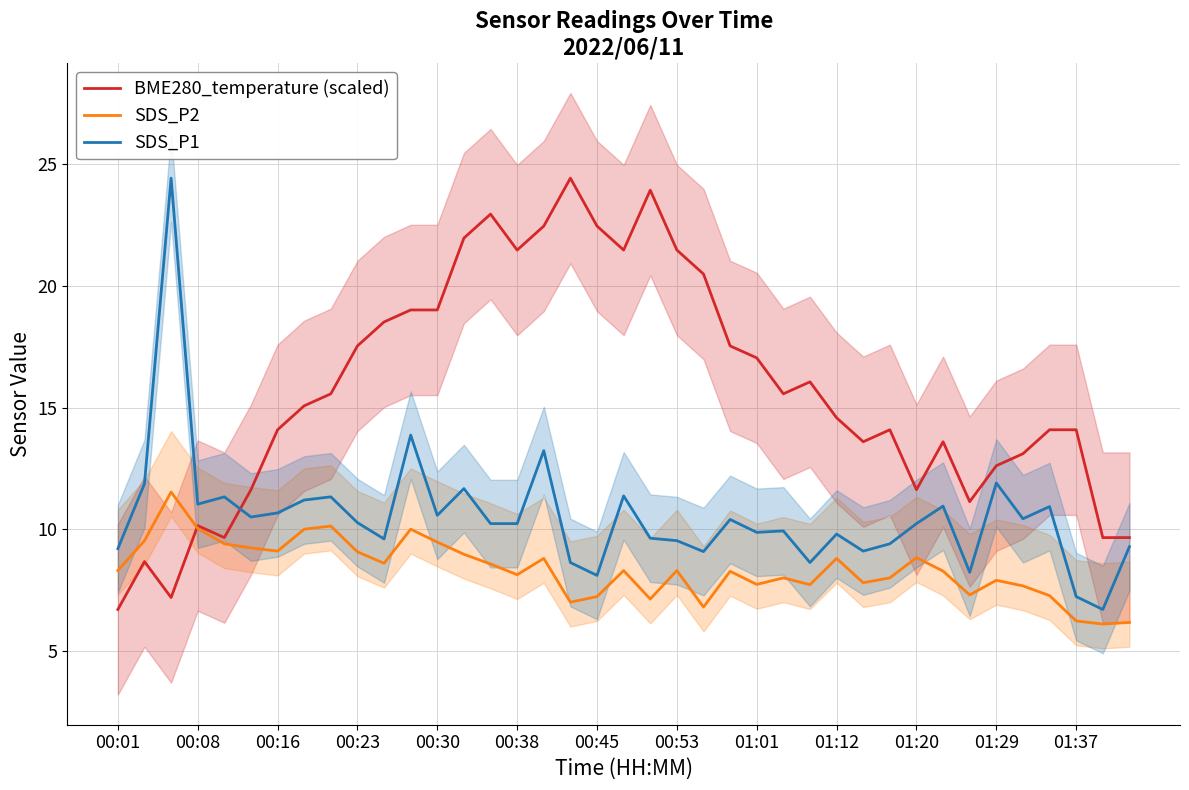

True or false: BME280_temperature (scaled) and SDS_P1 cross at least once.

True